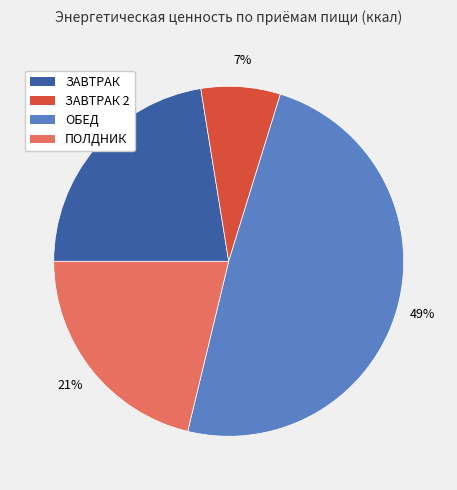

How many slices are in this pie chart?

4